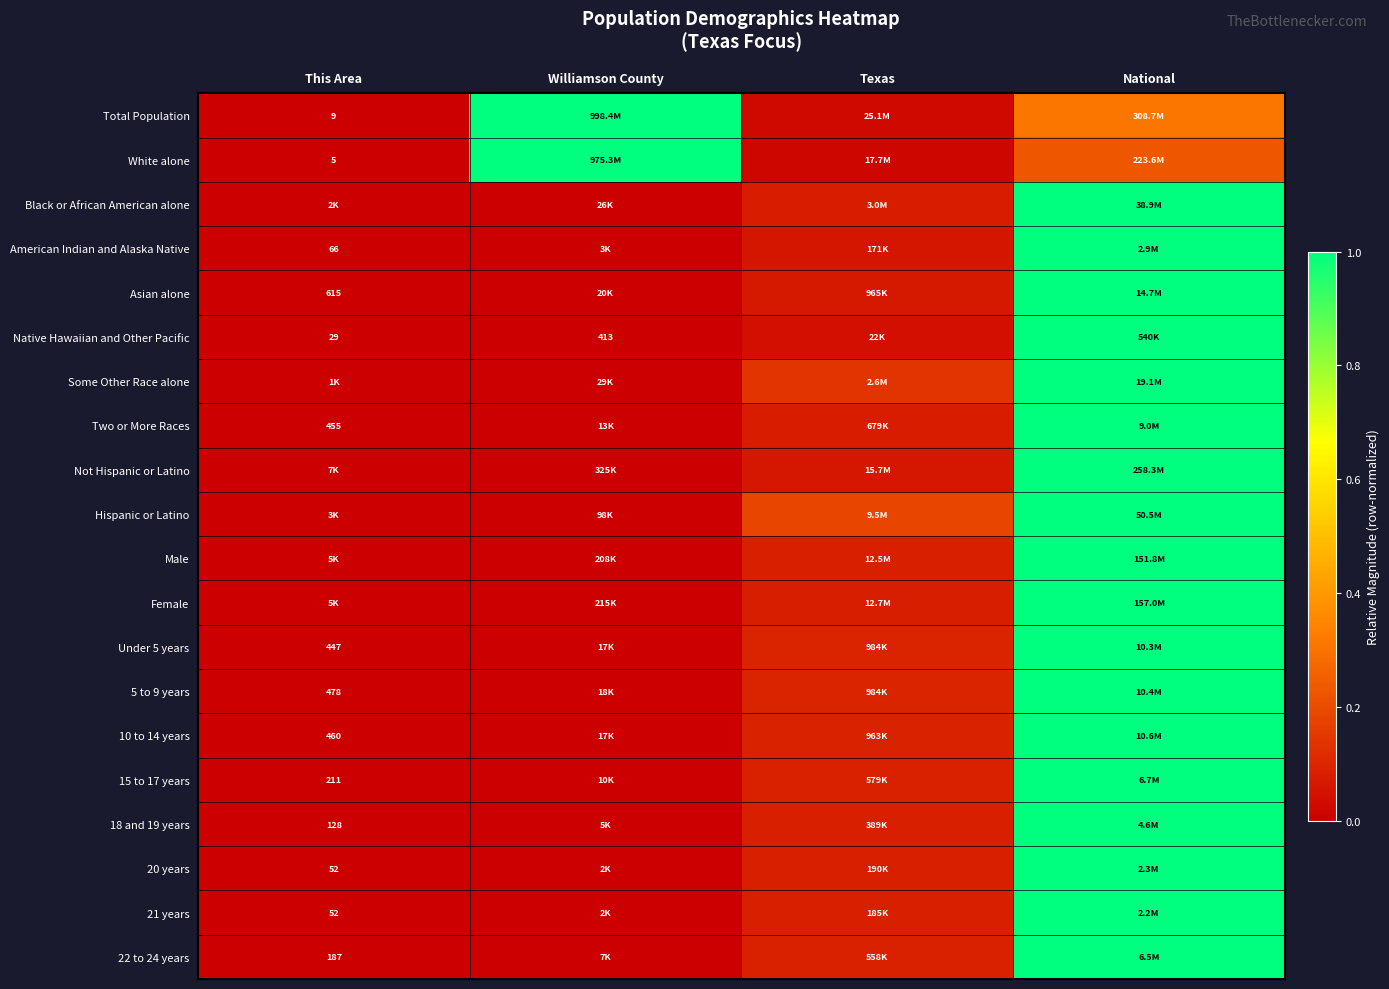

At which category is the sum across all series the highest?

National